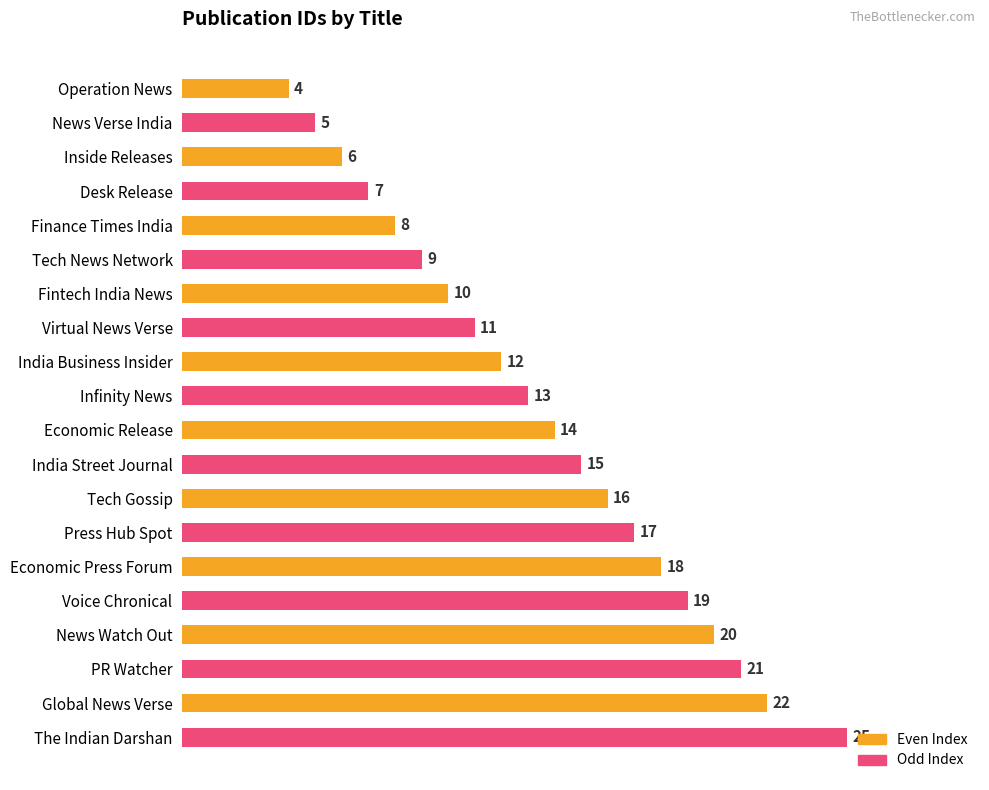

Rank the categories by value from highest to lowest.

The Indian Darshan, Global News Verse, PR Watcher, News Watch Out, Voice Chronical, Economic Press Forum, Press Hub Spot, Tech Gossip, India Street Journal, Economic Release, Infinity News, India Business Insider, Virtual News Verse, Fintech India News, Tech News Network, Finance Times India, Desk Release, Inside Releases, News Verse India, Operation News